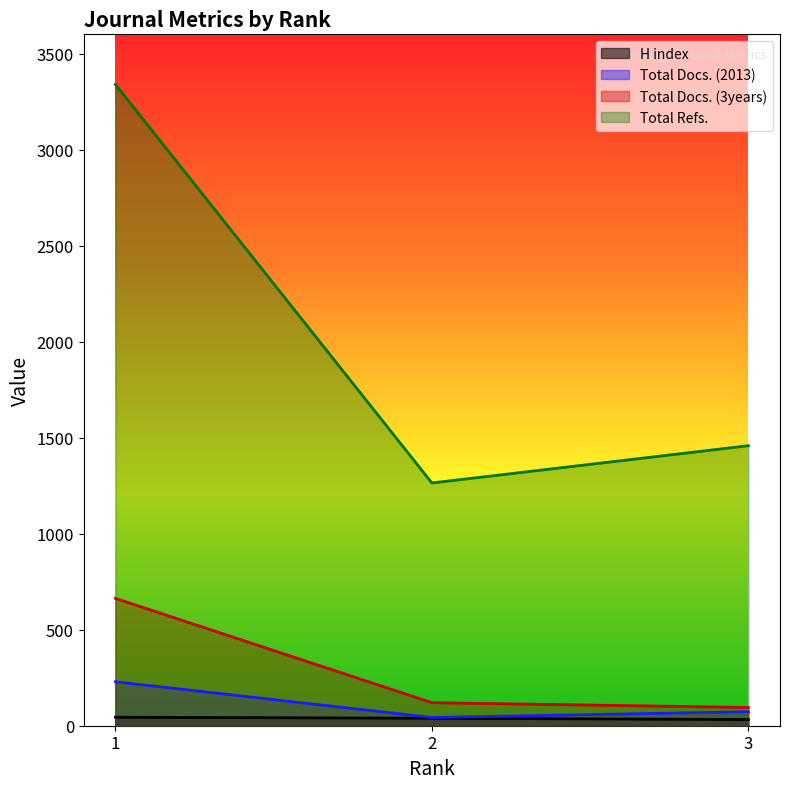

Which has a higher value, 1 or 3?

1